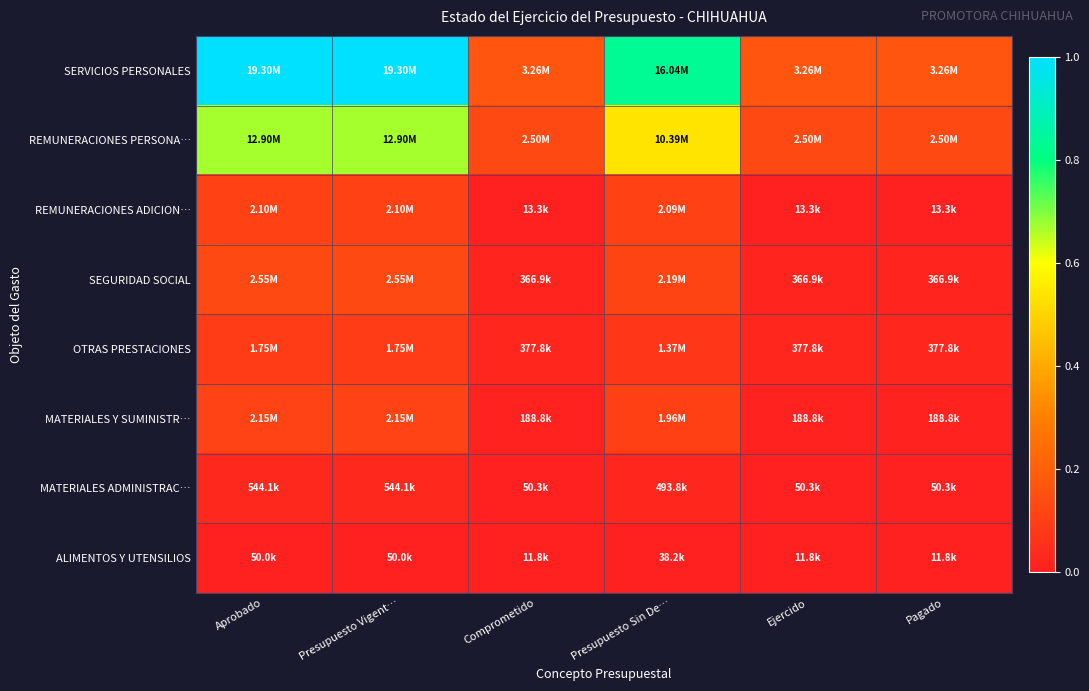

Reading left to right, extract all data points from this chart.

SERVICIOS PERSONALES: Aprobado=1.0	Presupuesto Vigent…=1.0	Comprometido=0.2	Presupuesto Sin De…=0.8	Ejercido=0.2	Pagado=0.2
REMUNERACIONES PERSONA…: Aprobado=0.7	Presupuesto Vigent…=0.7	Comprometido=0.1	Presupuesto Sin De…=0.5	Ejercido=0.1	Pagado=0.1
REMUNERACIONES ADICION…: Aprobado=0.1	Presupuesto Vigent…=0.1	Comprometido=0.0	Presupuesto Sin De…=0.1	Ejercido=0.0	Pagado=0.0
SEGURIDAD SOCIAL: Aprobado=0.1	Presupuesto Vigent…=0.1	Comprometido=0.0	Presupuesto Sin De…=0.1	Ejercido=0.0	Pagado=0.0
OTRAS PRESTACIONES: Aprobado=0.1	Presupuesto Vigent…=0.1	Comprometido=0.0	Presupuesto Sin De…=0.1	Ejercido=0.0	Pagado=0.0
MATERIALES Y SUMINISTR…: Aprobado=0.1	Presupuesto Vigent…=0.1	Comprometido=0.0	Presupuesto Sin De…=0.1	Ejercido=0.0	Pagado=0.0
MATERIALES ADMINISTRAC…: Aprobado=0.0	Presupuesto Vigent…=0.0	Comprometido=0.0	Presupuesto Sin De…=0.0	Ejercido=0.0	Pagado=0.0
ALIMENTOS Y UTENSILIOS: Aprobado=0.0	Presupuesto Vigent…=0.0	Comprometido=0.0	Presupuesto Sin De…=0.0	Ejercido=0.0	Pagado=0.0